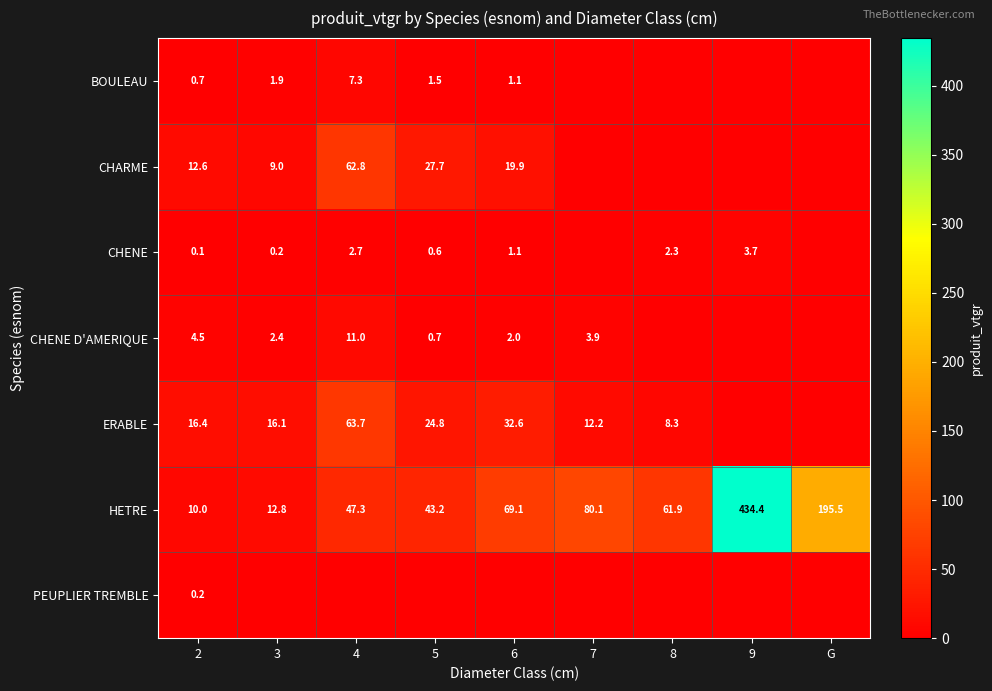

What value does the HETRE series have at 9?

434.4